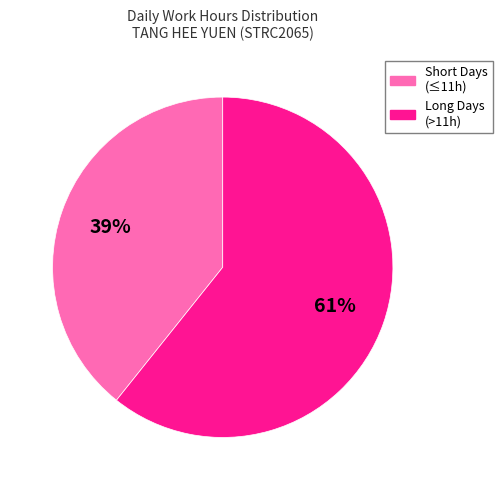

Is there any slice that represents more than half of the pie?

Yes